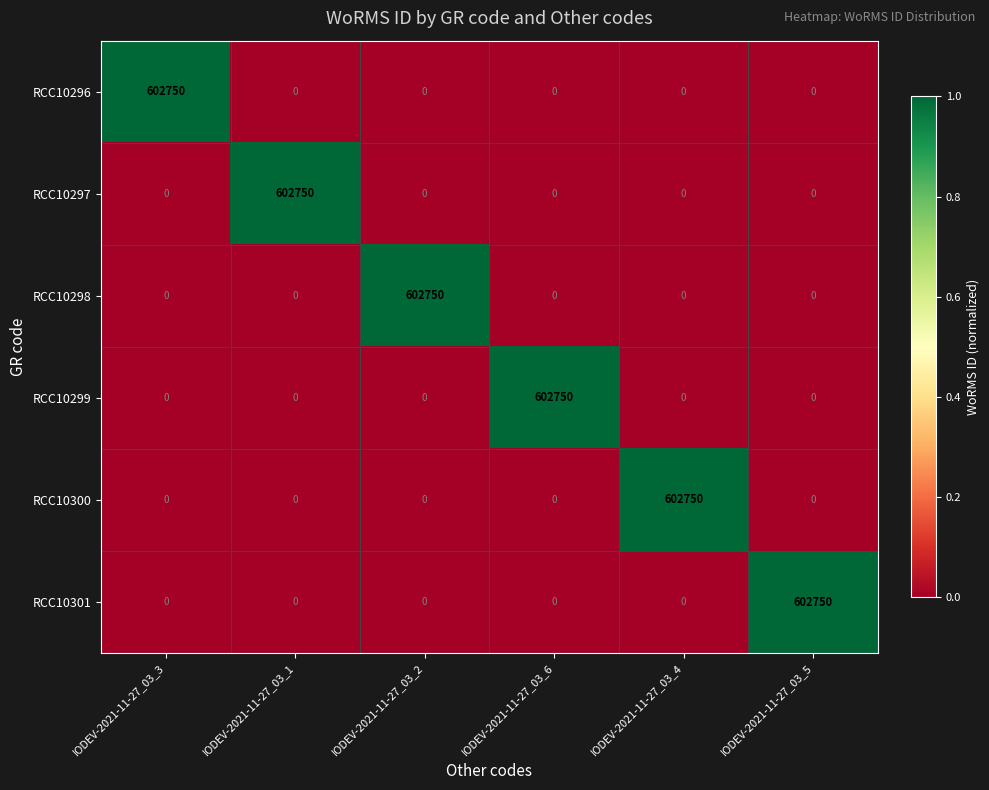

What is the spread (max minus min) of values at IODEV-2021-11-27_03_4?

602750